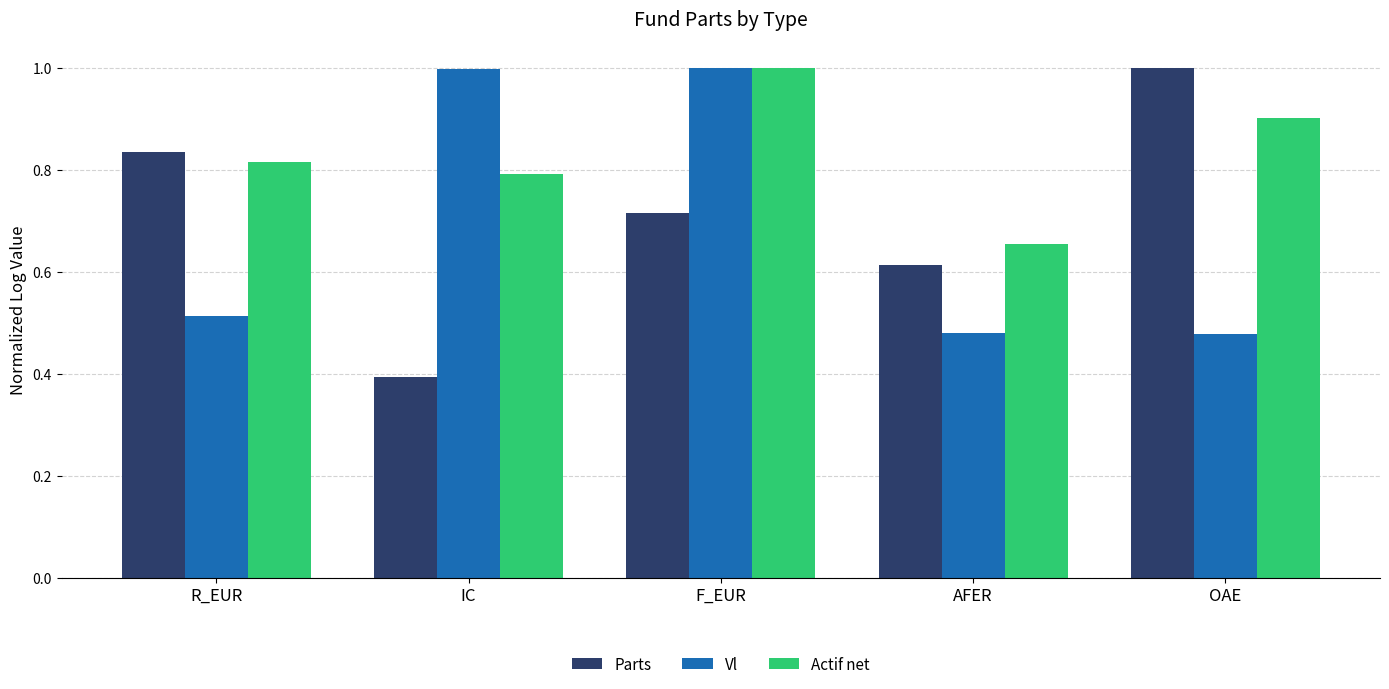

At how many categories does at least one series exceed 0?

5